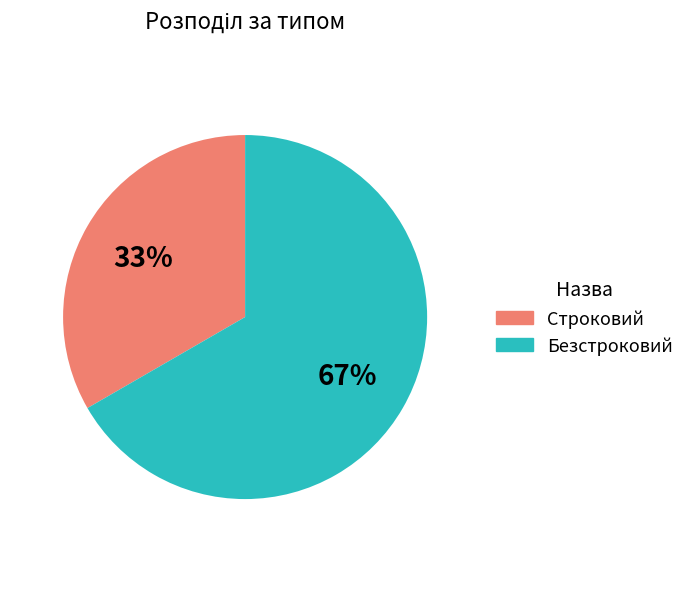

To the nearest percent, what percentage of the pie is Строковий?

33%